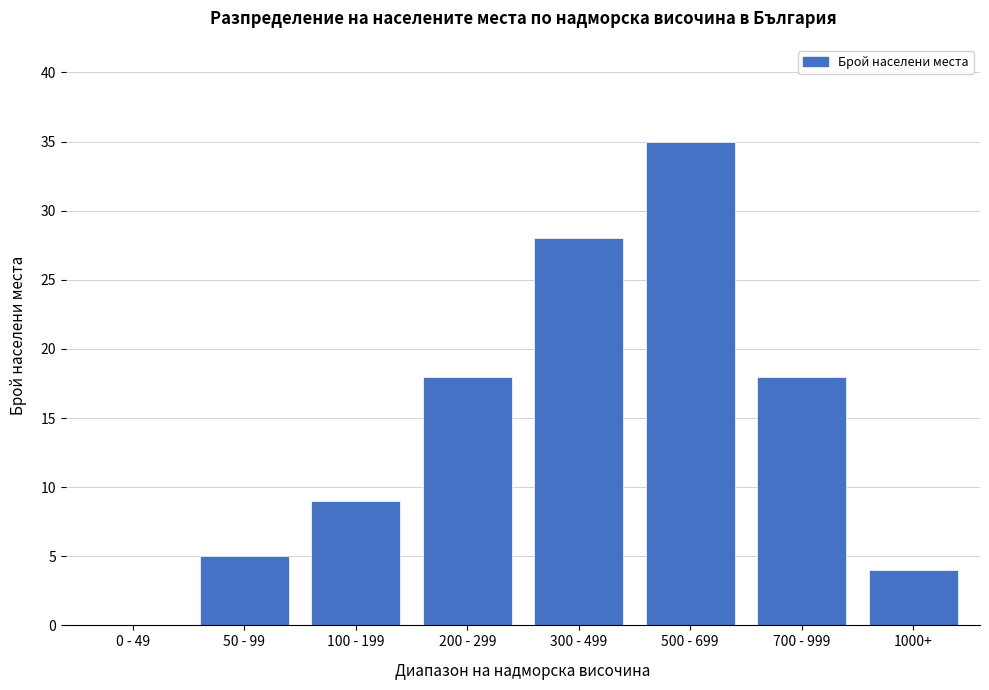

Reading left to right, what are all the values shown in this chart?

0 - 49=0	50 - 99=5	100 - 199=9	200 - 299=18	300 - 499=28	500 - 699=35	700 - 999=18	1000+=4